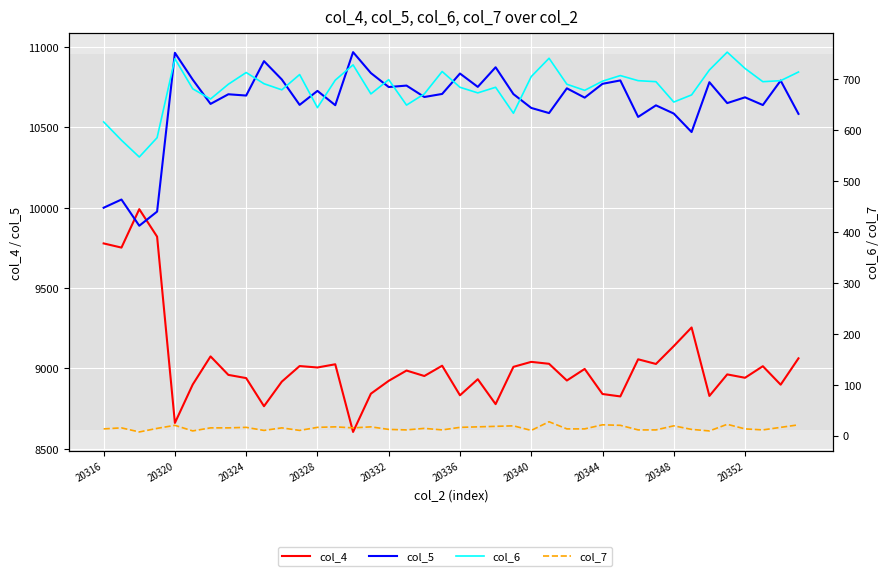

Where does the col_4 series first go above 8987?

20316